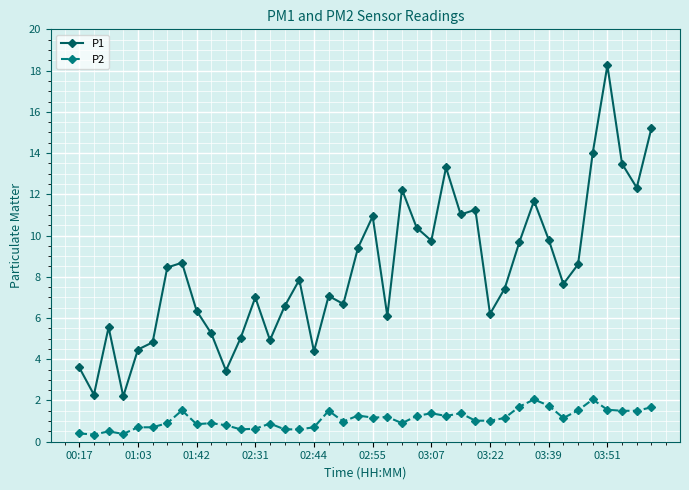

How many series are shown in this chart?

2